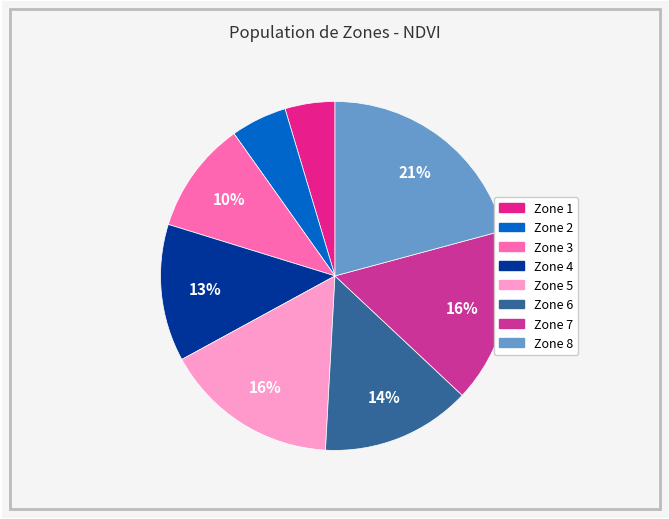

The Zone 2 slice represents 5% of the pie. True or false?

True